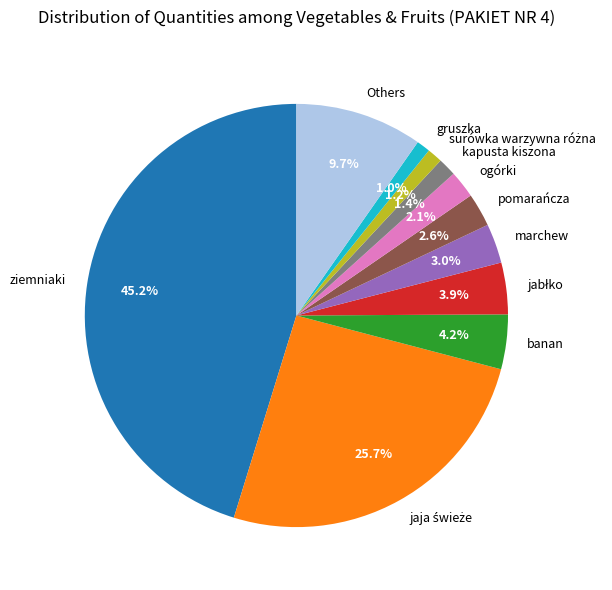

Approximately how many times larger is the value at banan compared to pomarańcza?

1.6